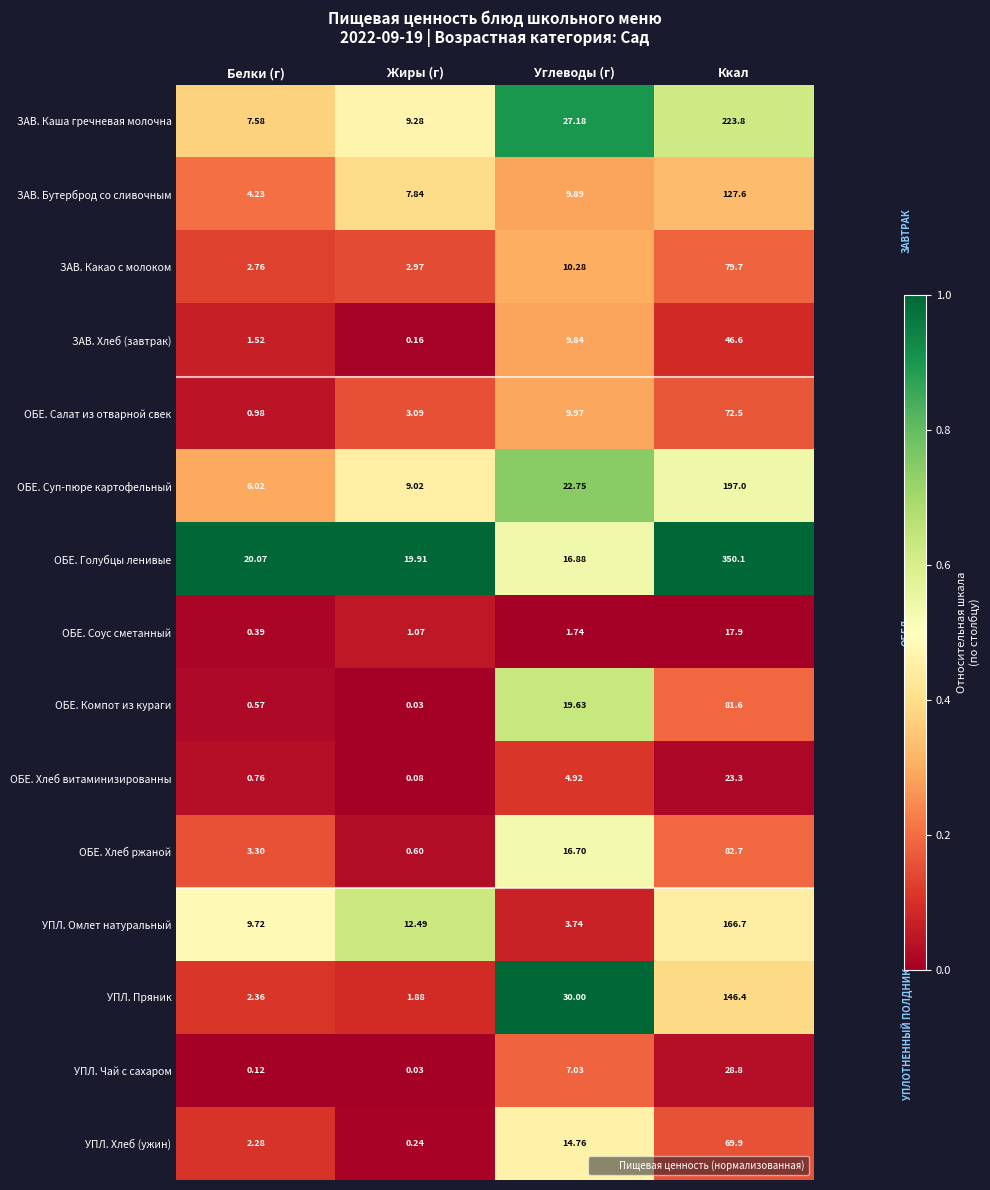

At which category is the sum across all series the highest?

Ккал